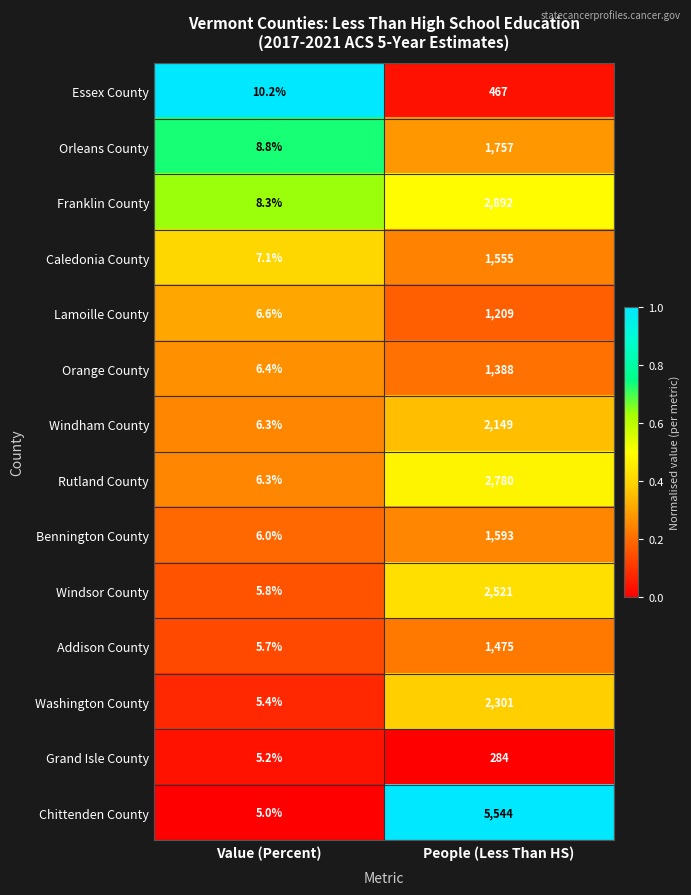

At which label is Rutland County closest to 1393?

Value (Percent)